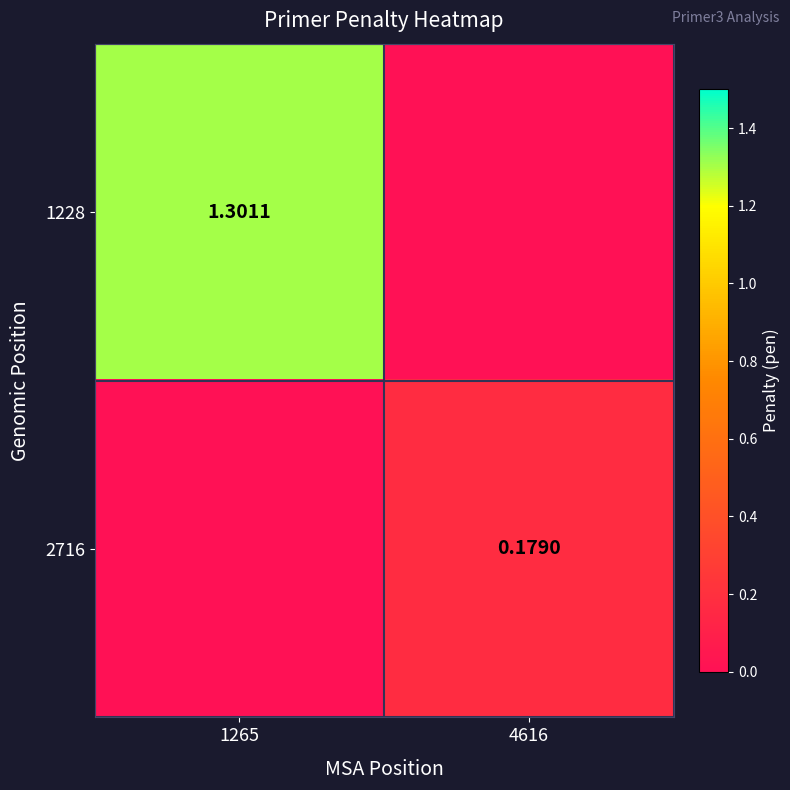

Is the value of 1228 at 1265 greater than the value of 2716 at 4616?

Yes